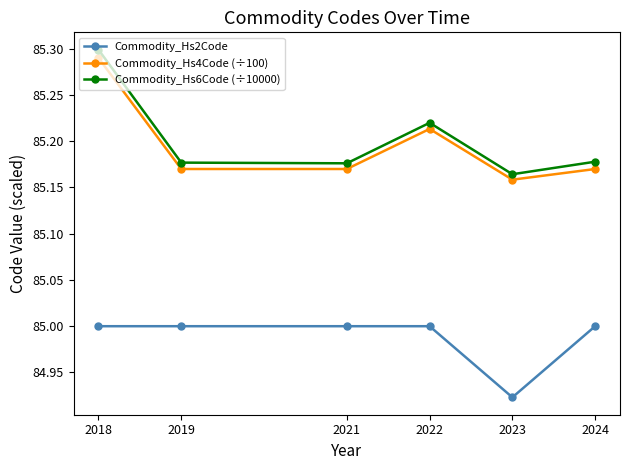

In Commodity_Hs6Code (÷10000), how many points are higher than both neighbors (excluding endpoints)?

1